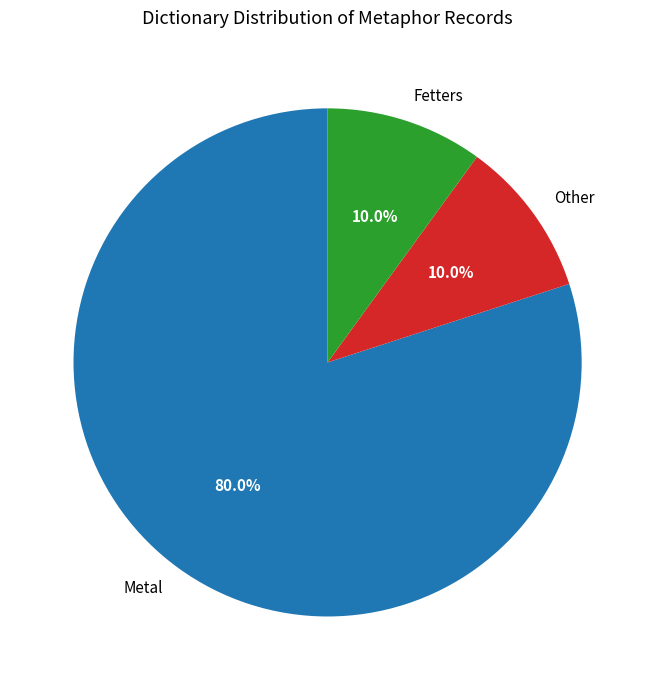

Is it true that Metal is 1% of the pie?

False